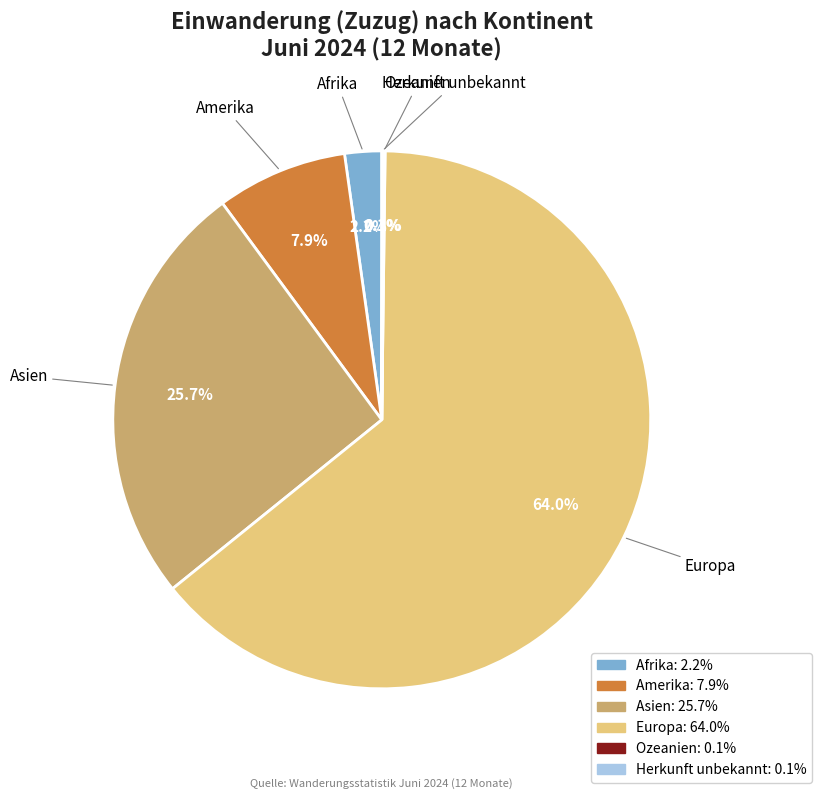

What portion of the pie excludes Afrika?

97.8%